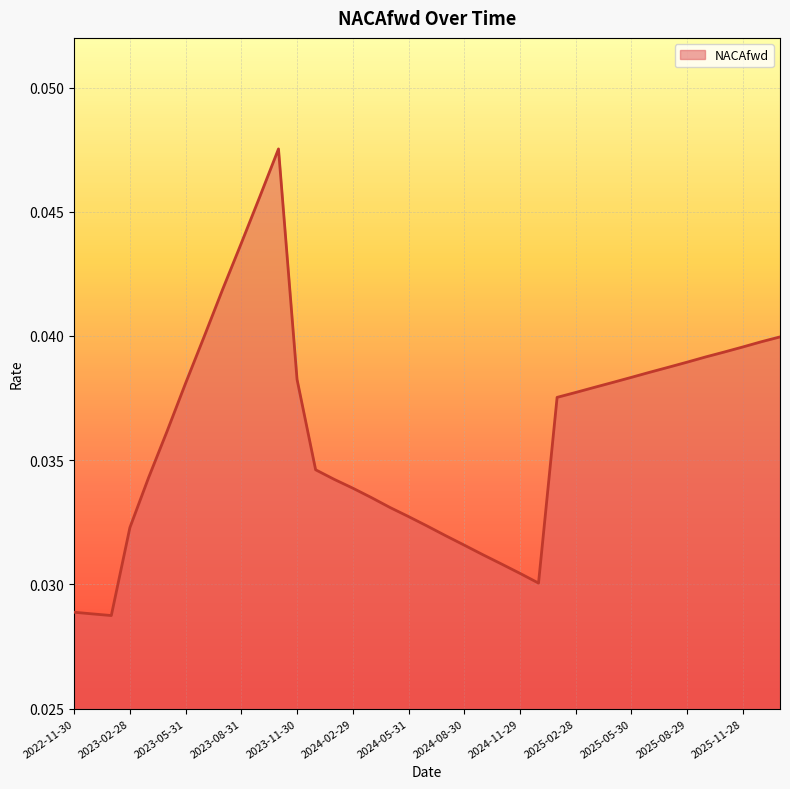

Which category has the lowest value across all series?

2023-01-31